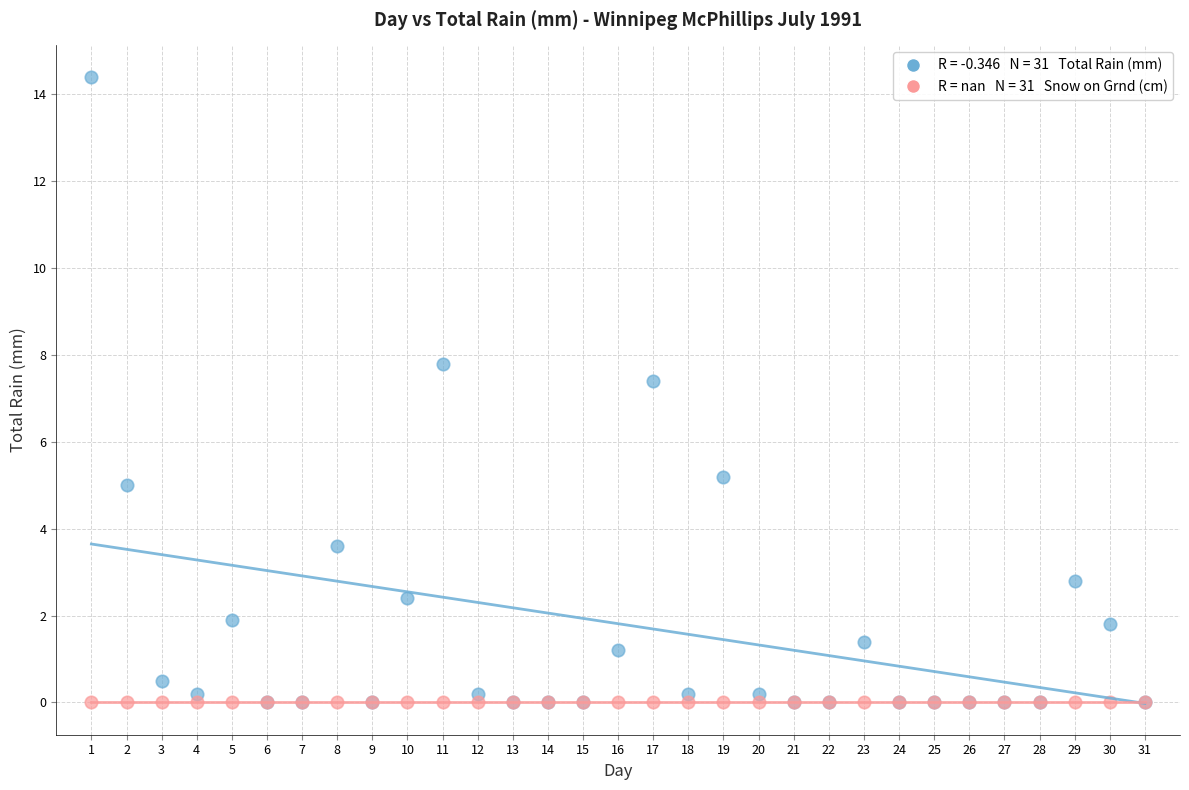

Across all series, what Y value is closest to 7?

7.4